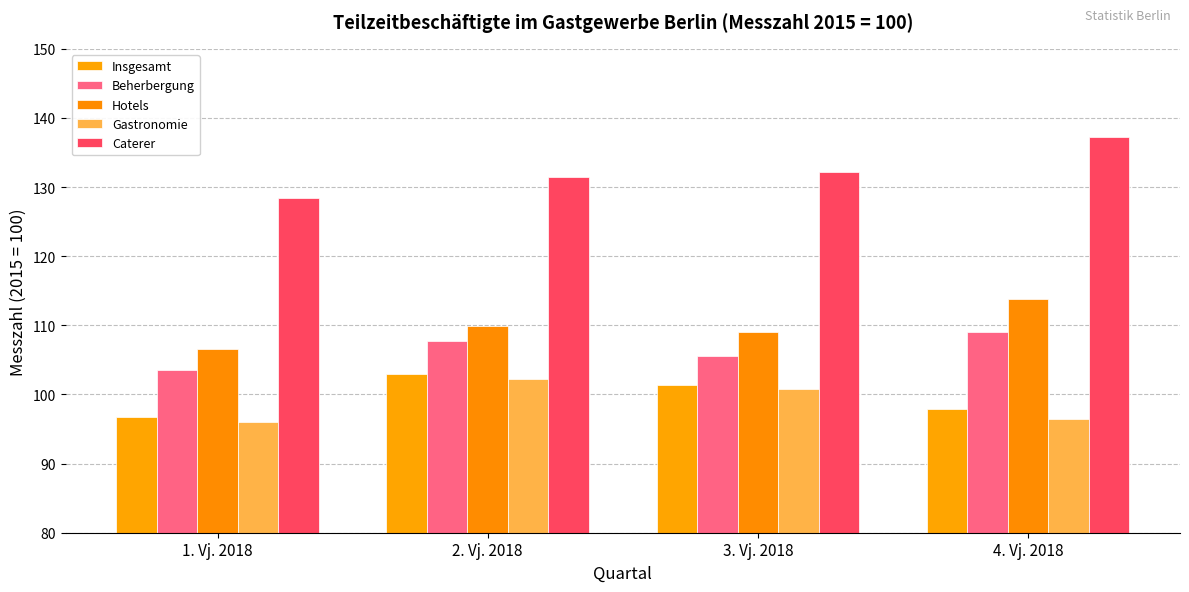

What is the value of the Gastronomie bar at the 2nd from the left?

102.3